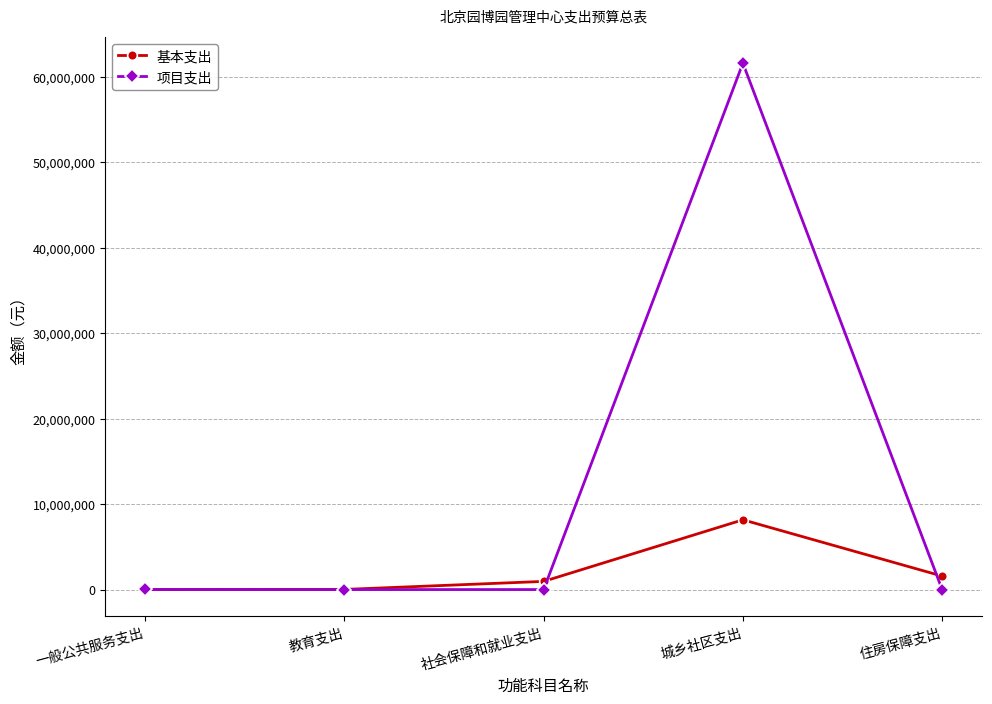

True or false: 基本支出 has more than 1 interior local peaks.

False